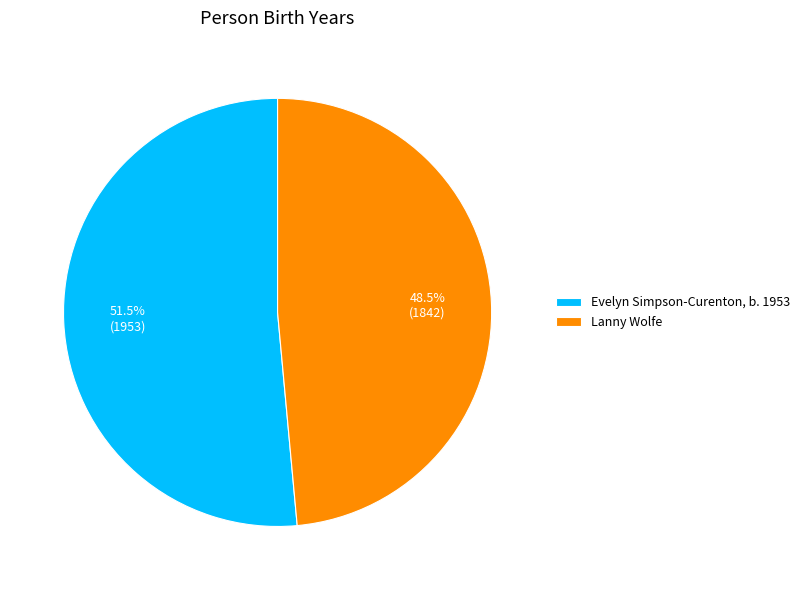

Does Evelyn Simpson-Curenton, b. 1953 account for over 50% of the chart?

Yes